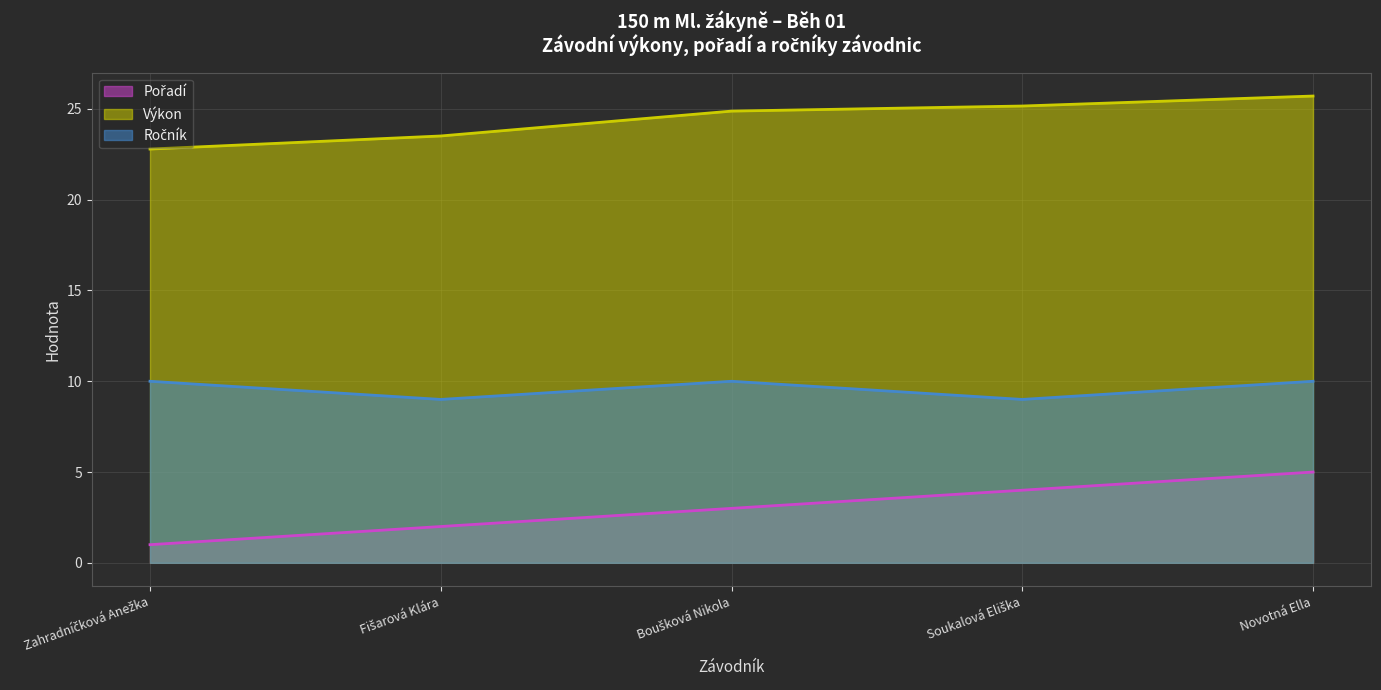

Which category has the highest value across all series?

Novotná Ella